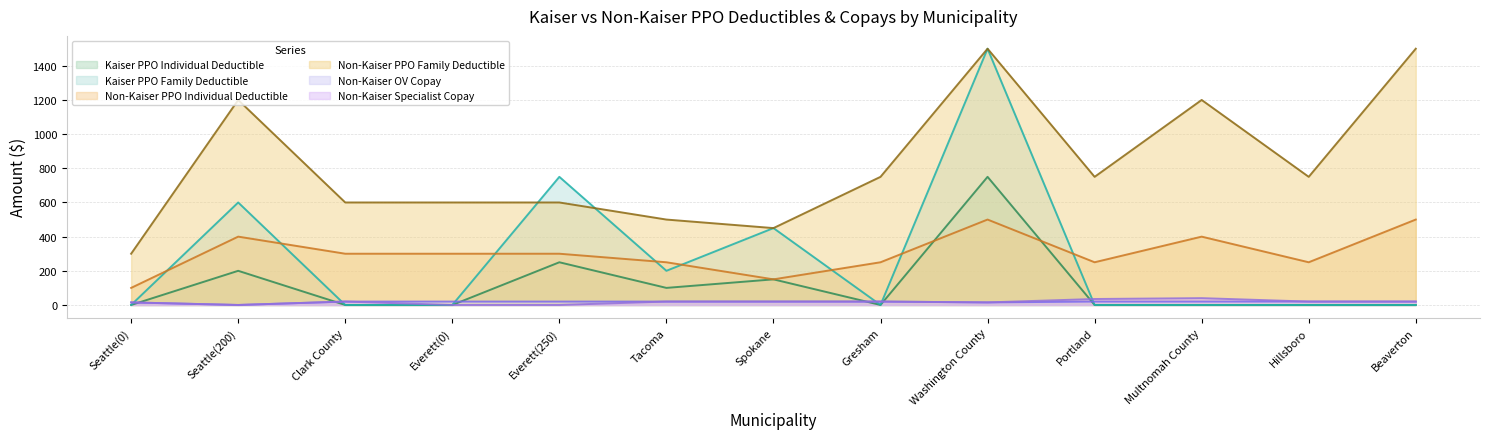

Which series has the largest range (max minus min)?

Kaiser PPO Family Deductible